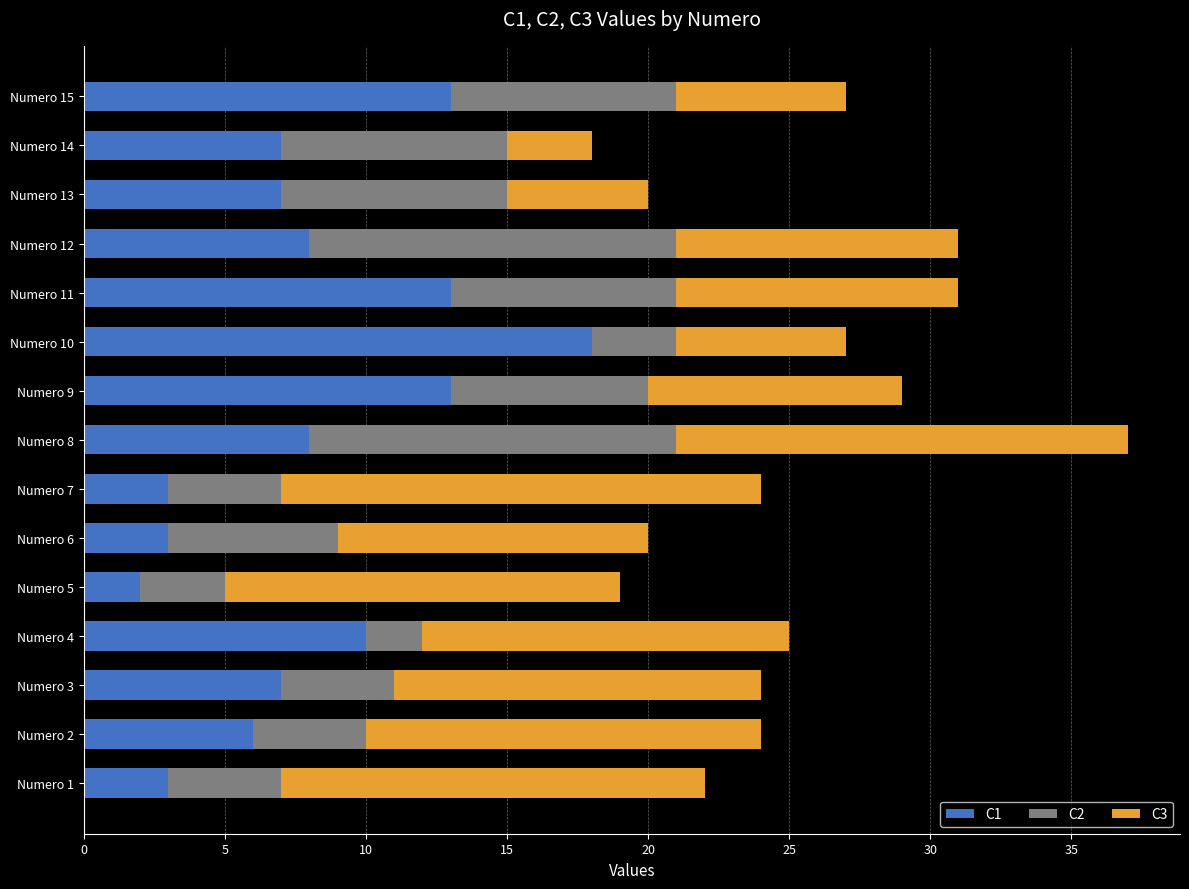

What is the total value across all series at Numero 1?

22